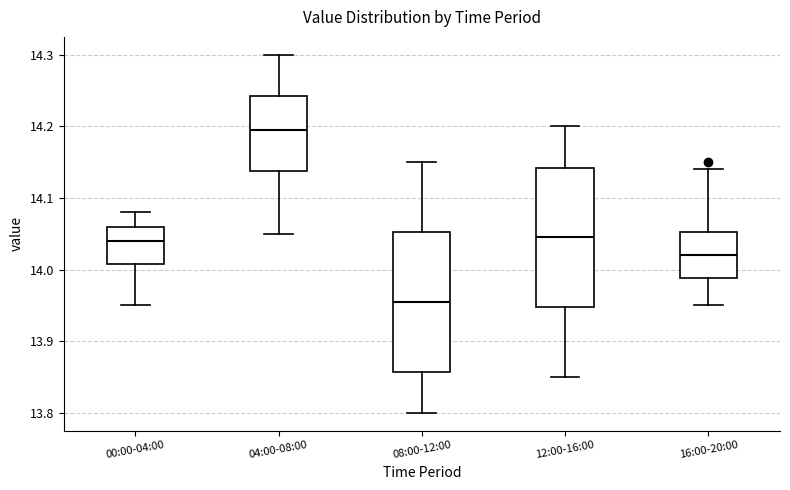

Reading left to right, read every box against the y-axis: the position of its median line, the range the box covers, and the ends of its whiskers. The values are not printed on the chart, so give them approximately, as read against the axis.

00:00-04:00: median 14.04, box 14.01 to 14.06, whiskers 13.95 to 14.08
04:00-08:00: median 14.20, box 14.14 to 14.24, whiskers 14.05 to 14.30
08:00-12:00: median 13.96, box 13.86 to 14.05, whiskers 13.80 to 14.15
12:00-16:00: median 14.05, box 13.95 to 14.14, whiskers 13.85 to 14.20
16:00-20:00: median 14.02, box 13.99 to 14.05, whiskers 13.95 to 14.14